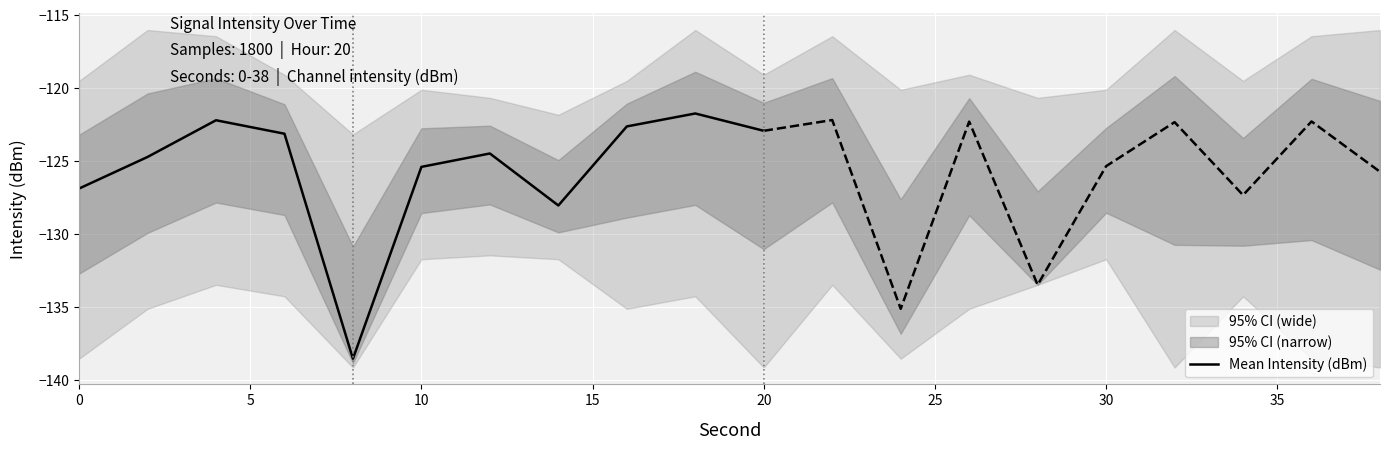

What is the highest value of the Mean Intensity (dBm) series?

-121.7